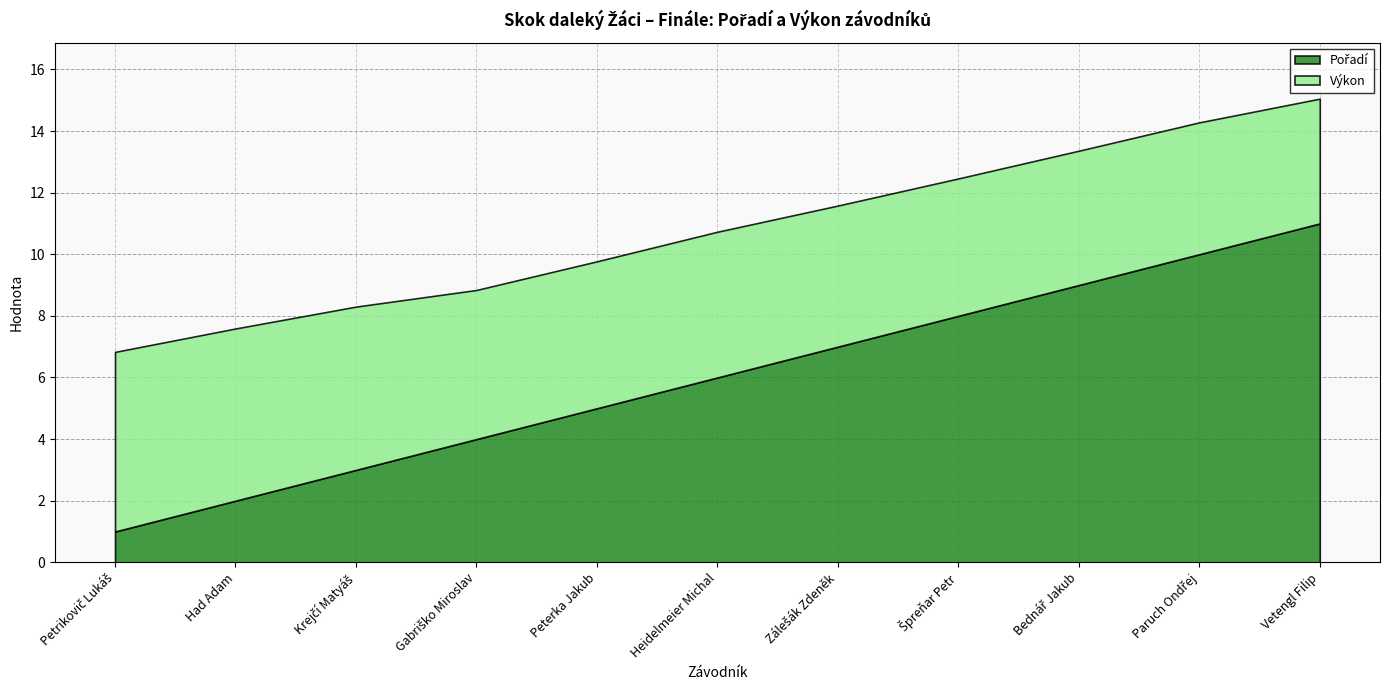

Is the value of Pořadí at Gabriško Miroslav greater than the value of Výkon at Peterka Jakub?

No